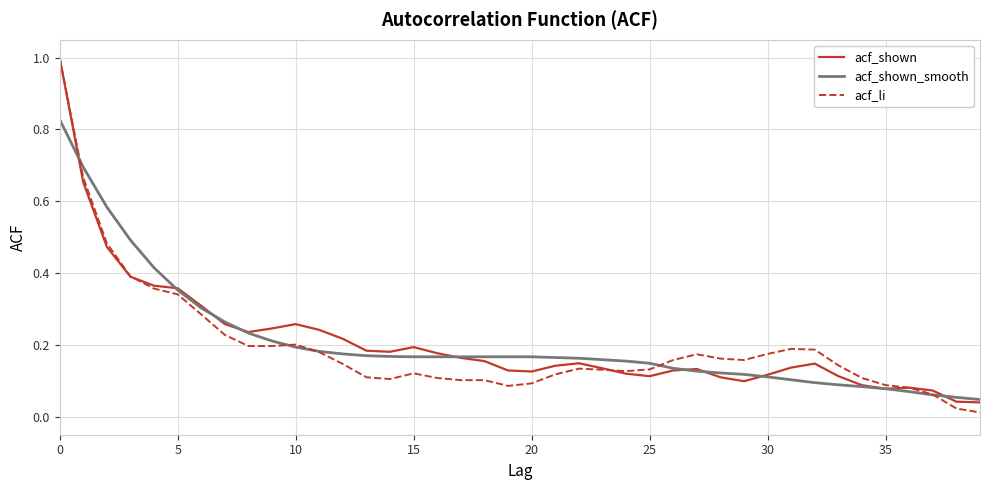

How many lines are shown in the chart?

3